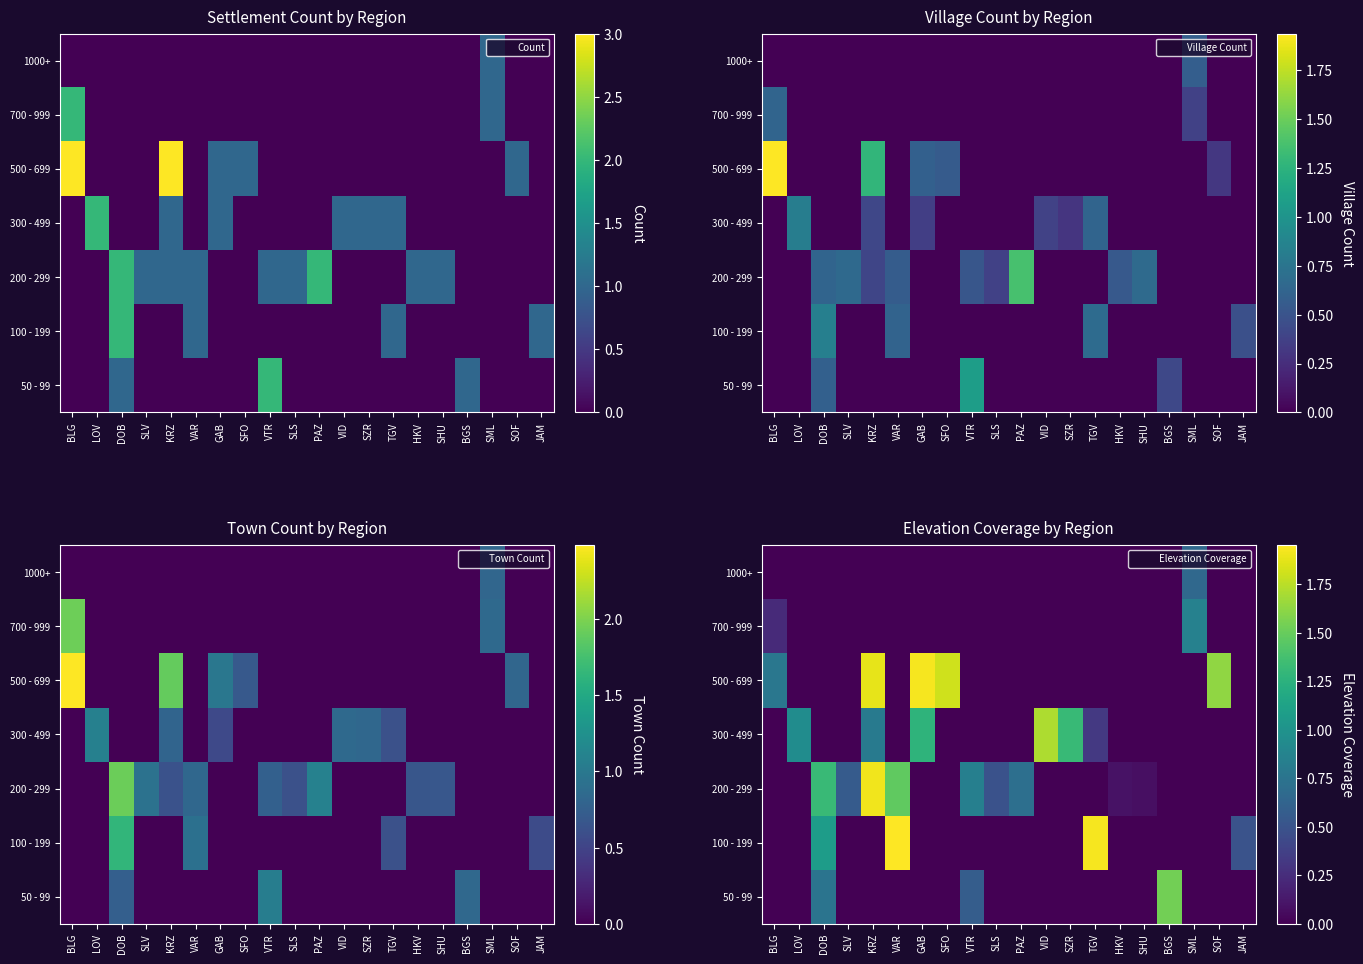

Rank the categories by 200 - 299 value from highest to lowest.

KRZ, VAR, DOB, VTR, PAZ, SLV, SLS, HKV, SHU, BLG, LOV, GAB, SFO, VID, SZR, TGV, BGS, SML, SOF, JAM